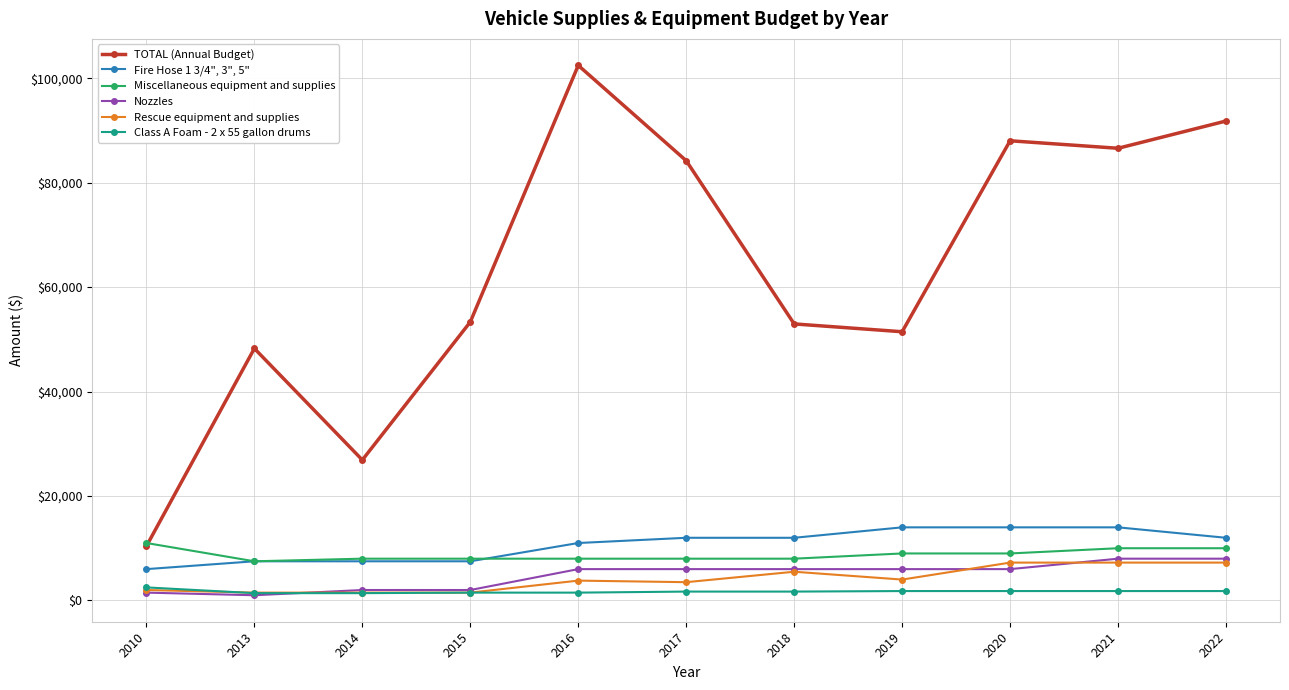

What is the maximum value shown in the chart?

102450.0